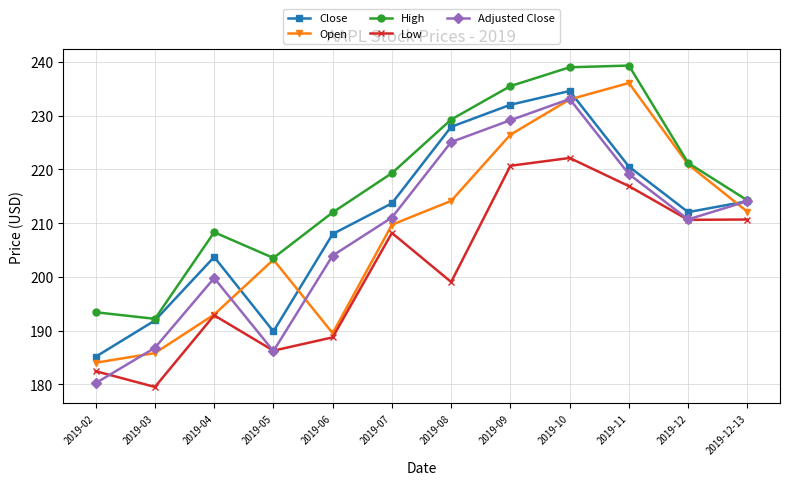

What is the value of the Low point at the 3rd from the left?

192.9